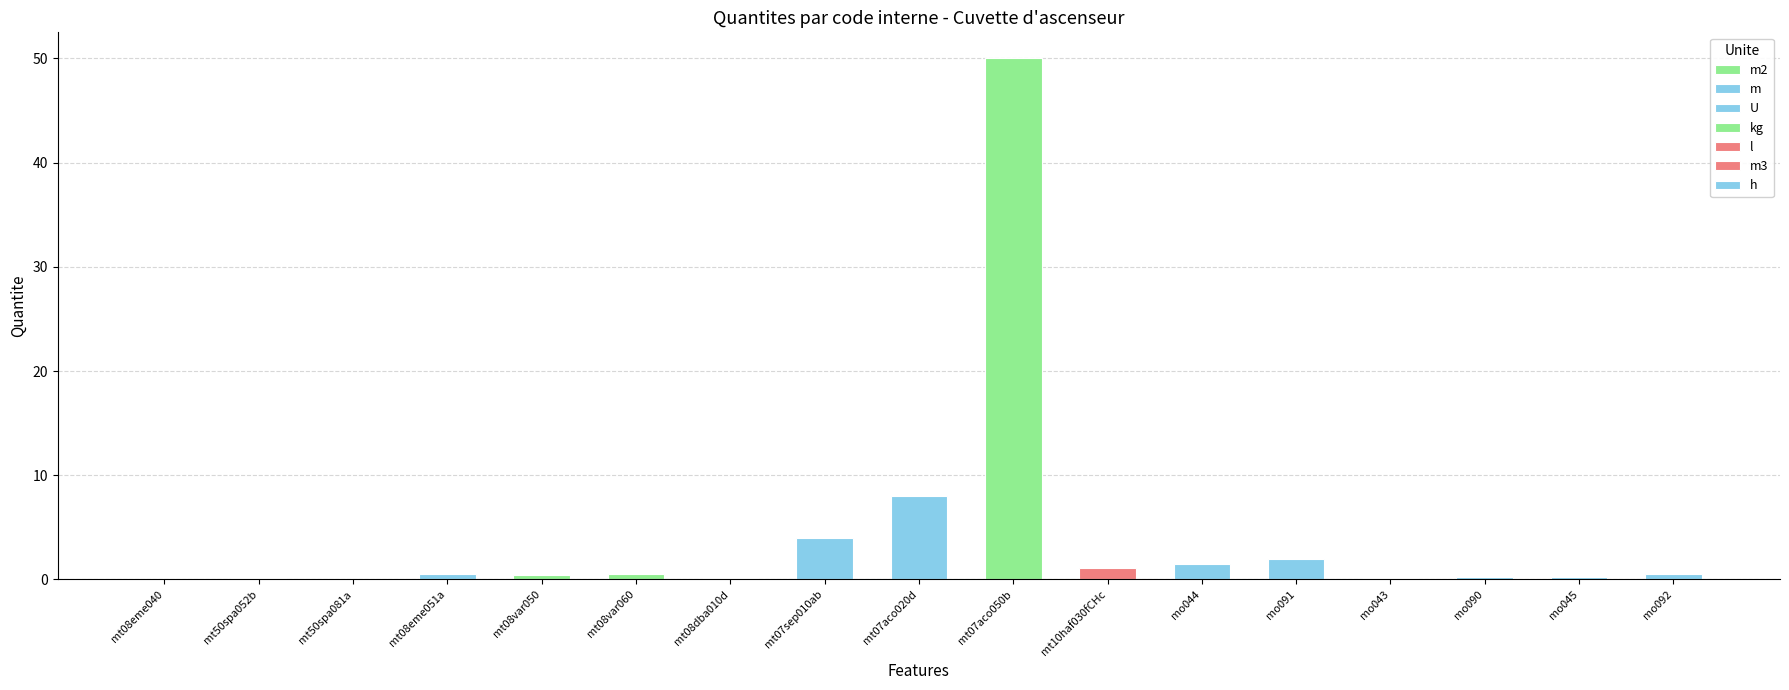

What position from the right is mo045?

2